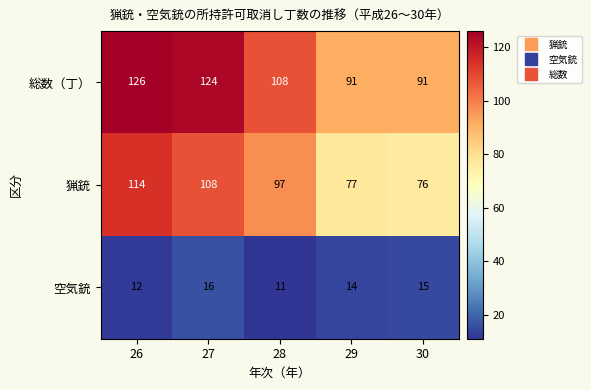

What is the difference between the second highest and minimum values in the 総数（丁） series?

33